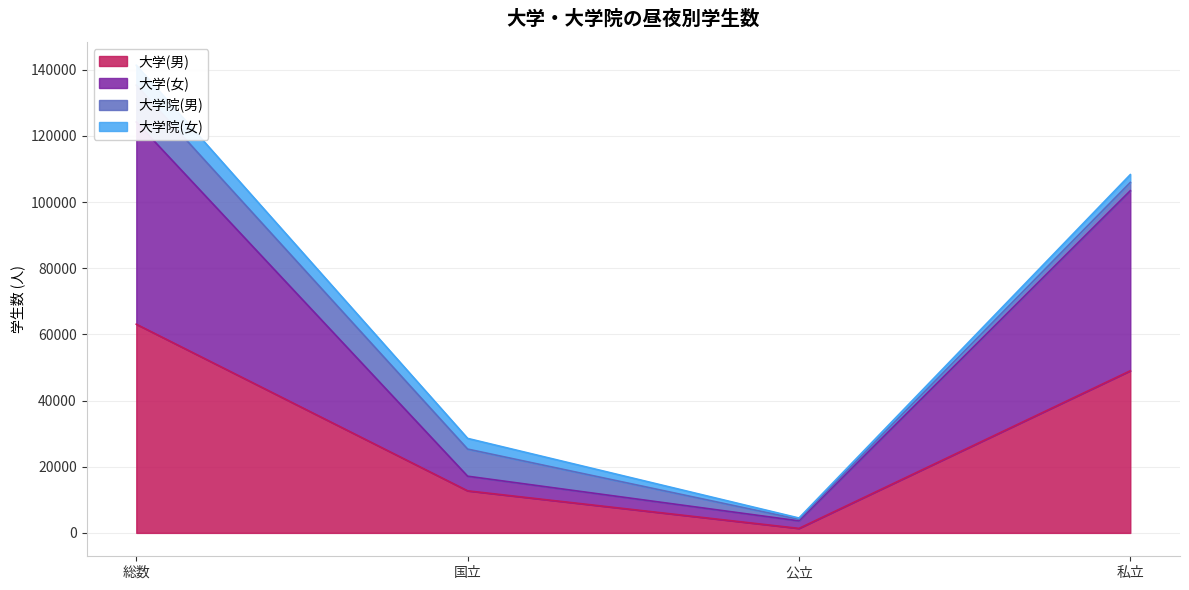

What position from the left is 公立?

3